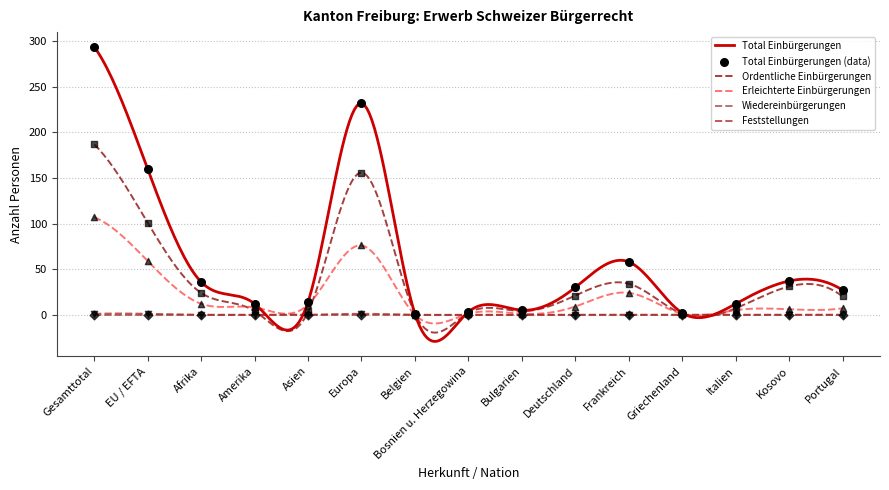

Which series contains the highest Y value?

Total Einbürgerungen